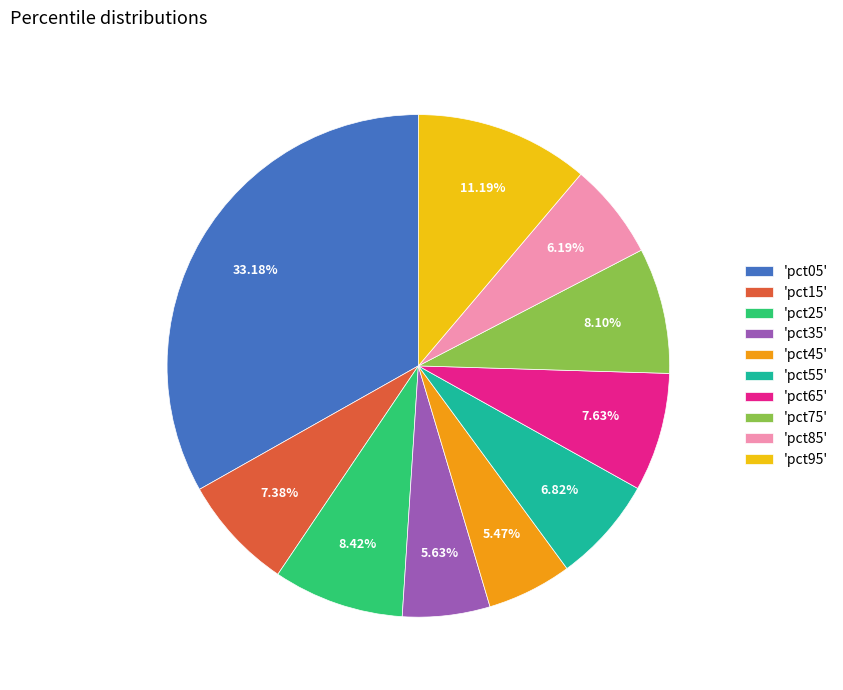

Which has a higher value, 'pct05' or 'pct25'?

'pct05'